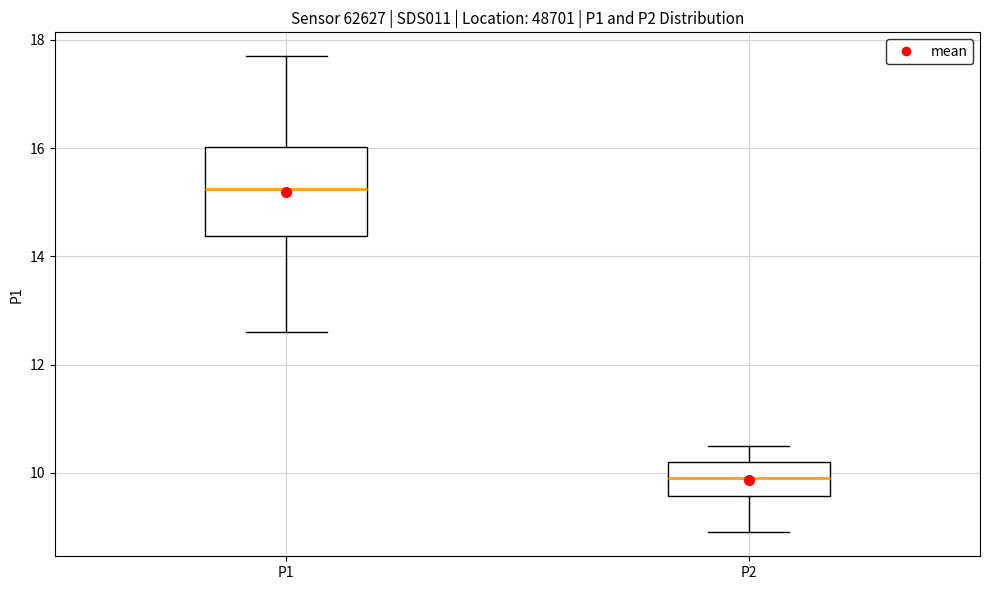

Comparing the boxes themselves (not the whiskers), which one is the tallest?

P1